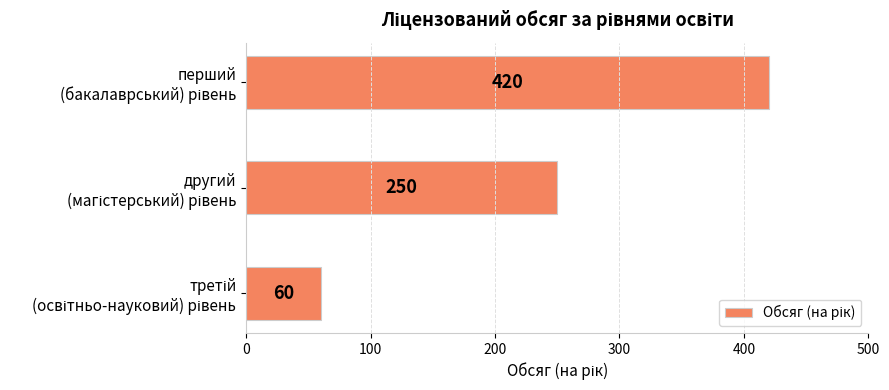

What is the sum of all values?

730